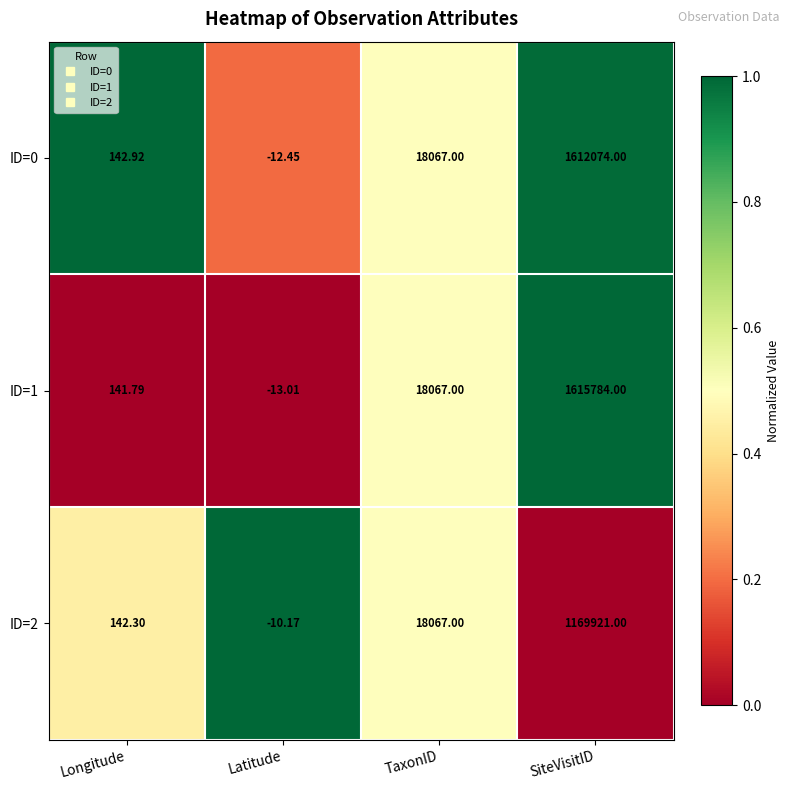

How many values in the ID=2 series are below 18067?

2